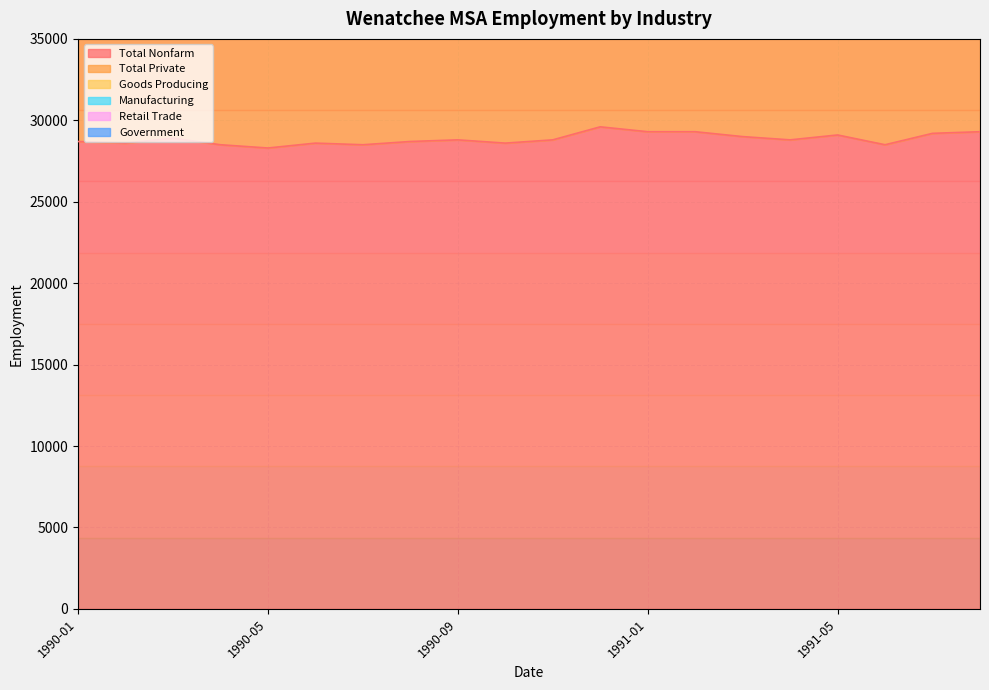

What is the approximate value of Total Private at 1991-04, to the nearest 100?

22400